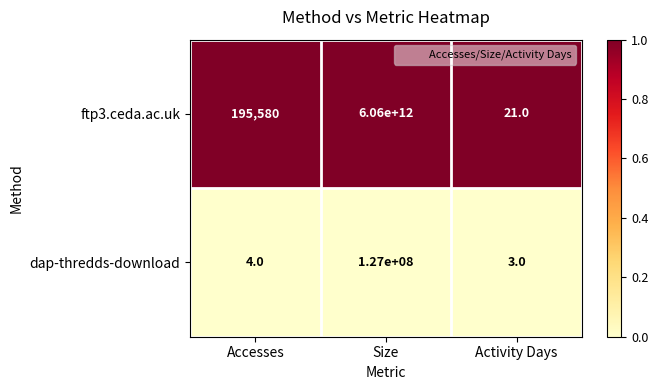

At which category is the sum across all series the highest?

Size